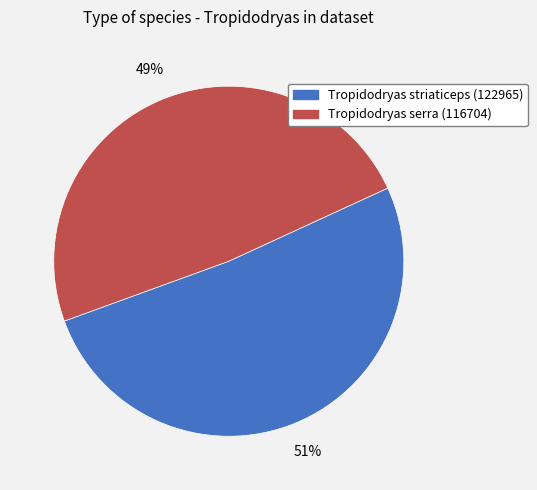

To the nearest percent, what percentage of the pie is Tropidodryas striaticeps (122965)?

51%